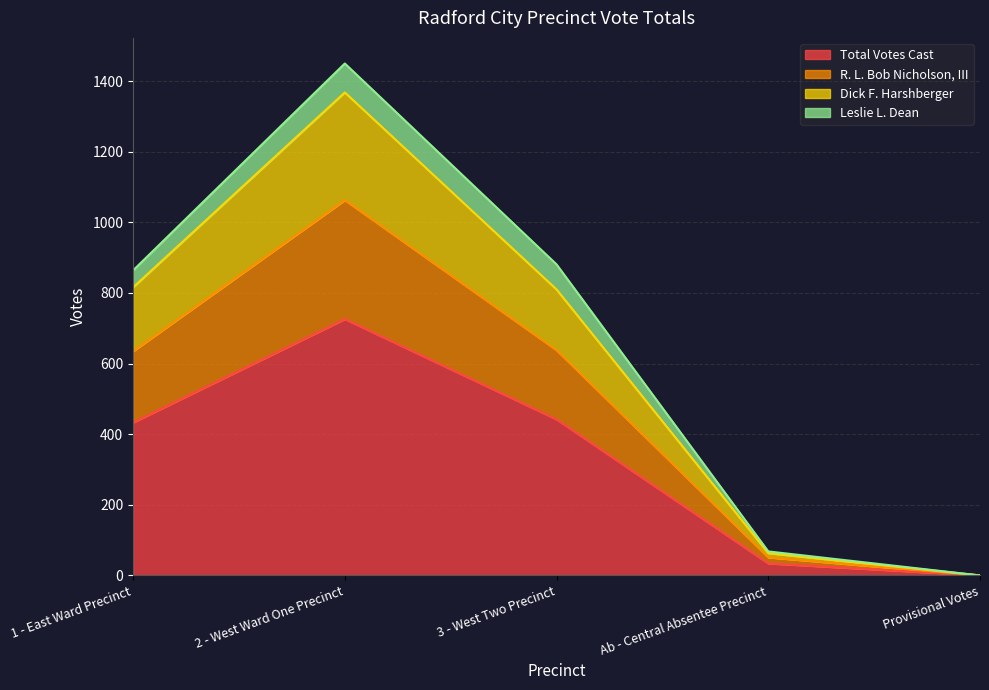

How many lines are shown in the chart?

4